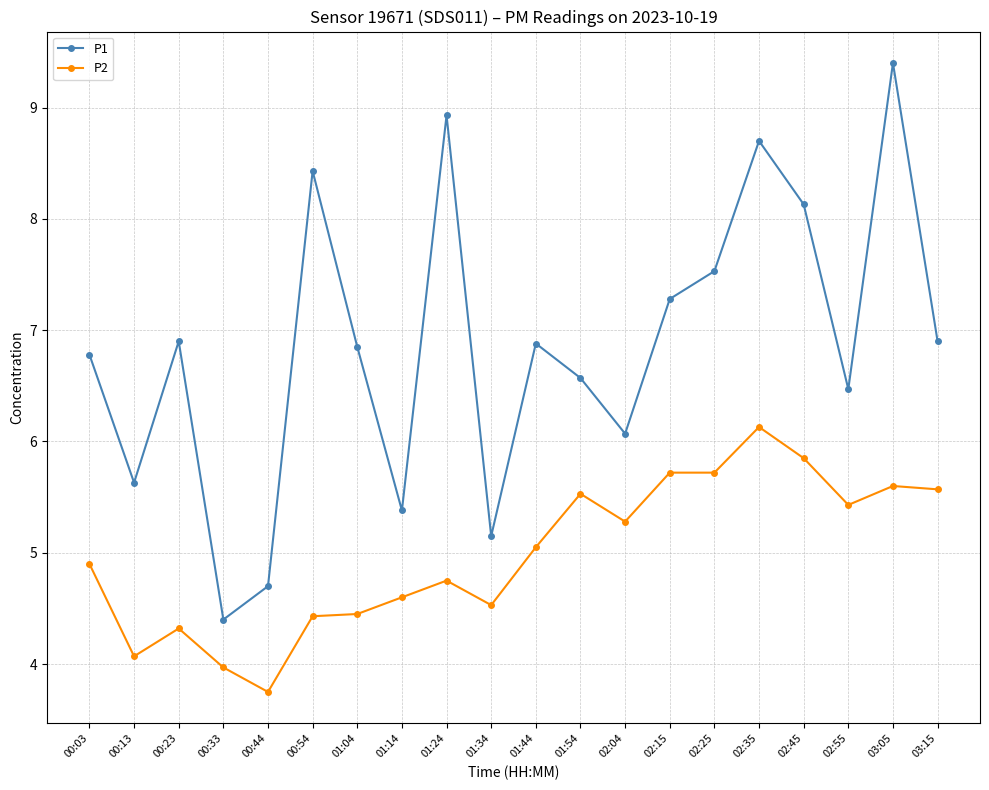

What is the minimum value for P1?

4.4